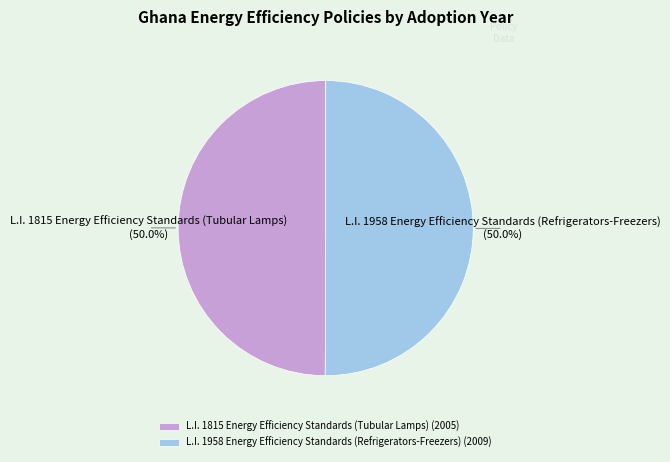

To the nearest percent, what percentage of the pie is L.I. 1958 Energy Efficiency Standards (Refrigerators-Freezers)?

50%